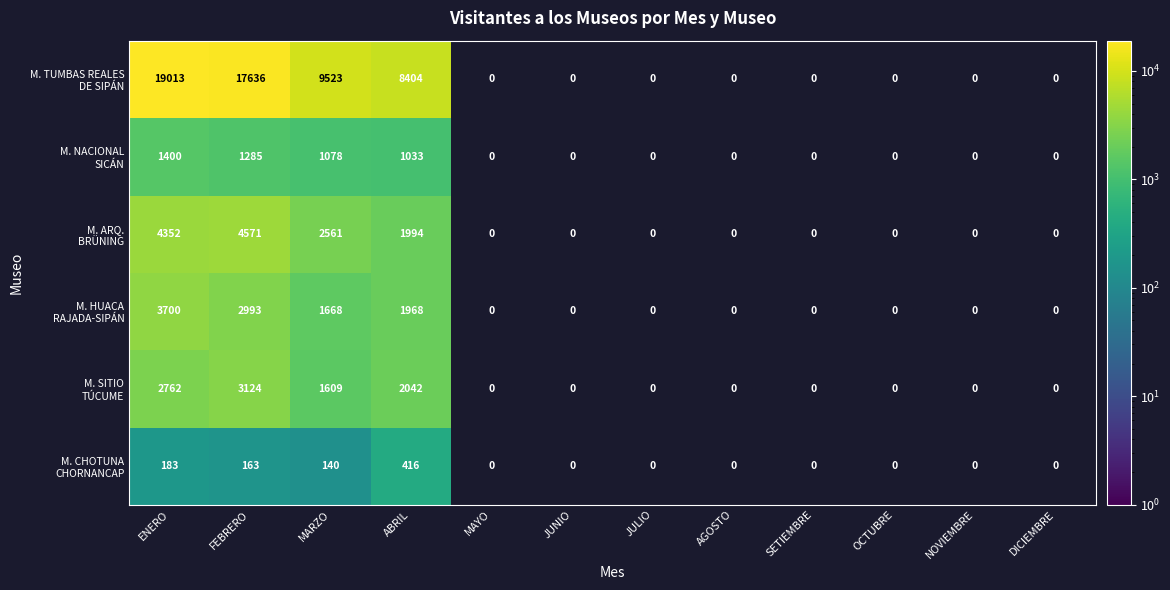

How many distinct data groups are displayed?

6